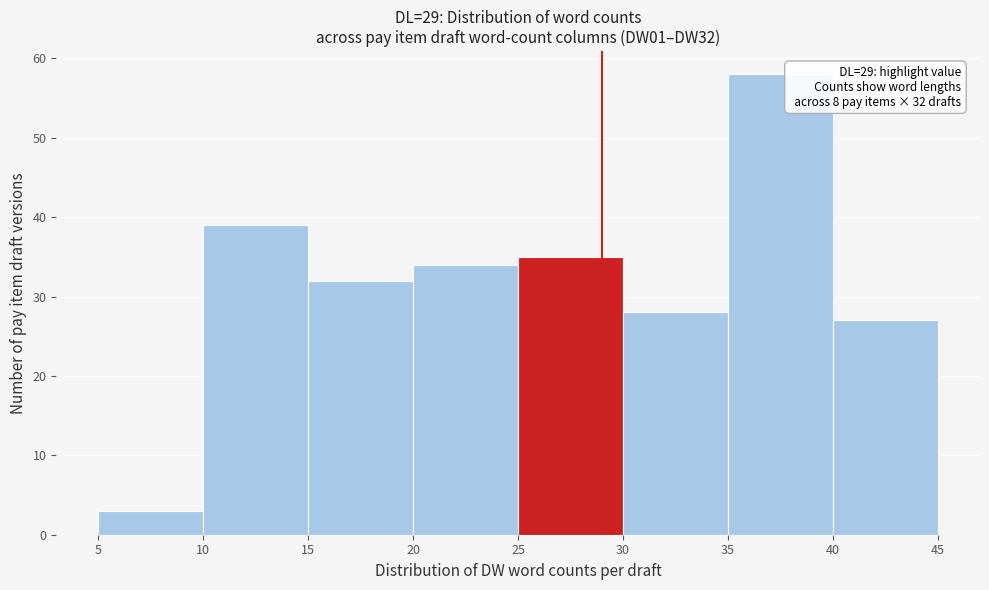

Over which range of the x-axis is the bar tallest?

35 to 40